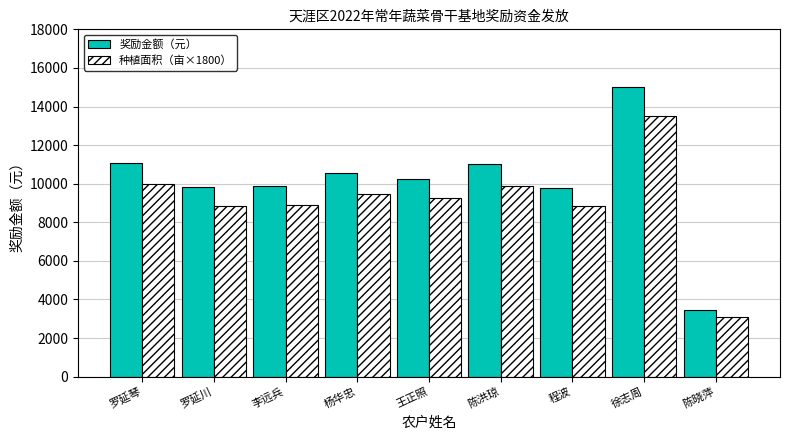

What is the difference between the maximum and minimum values in the 奖励金额（元） series?

11560